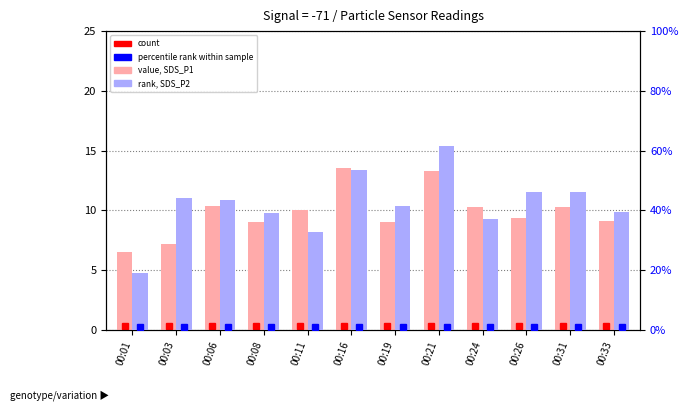

At which category does the chart reach its peak across all series?

00:16